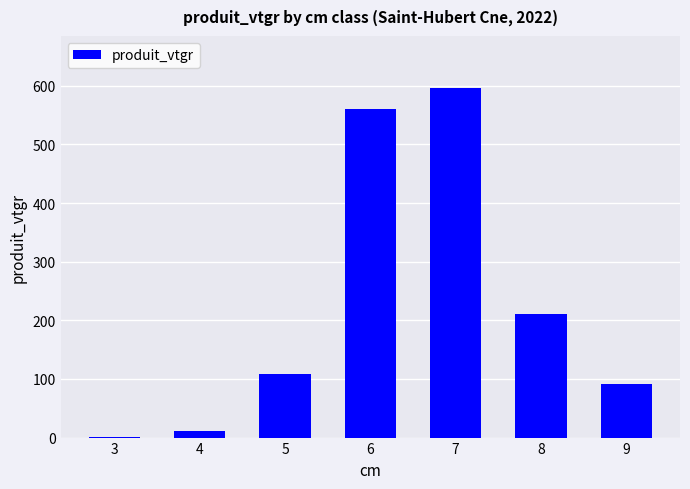

How many series are shown in this chart?

1